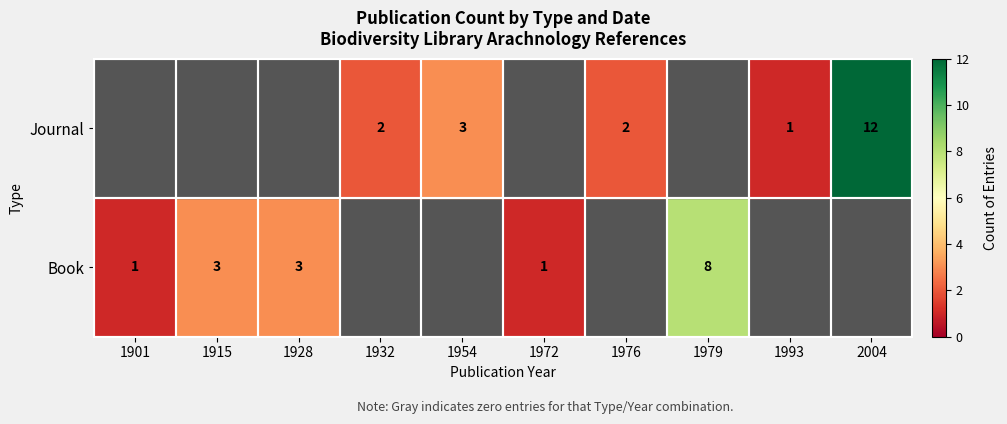

Is the value of Book at 1915 greater than the value of Journal at 1976?

Yes